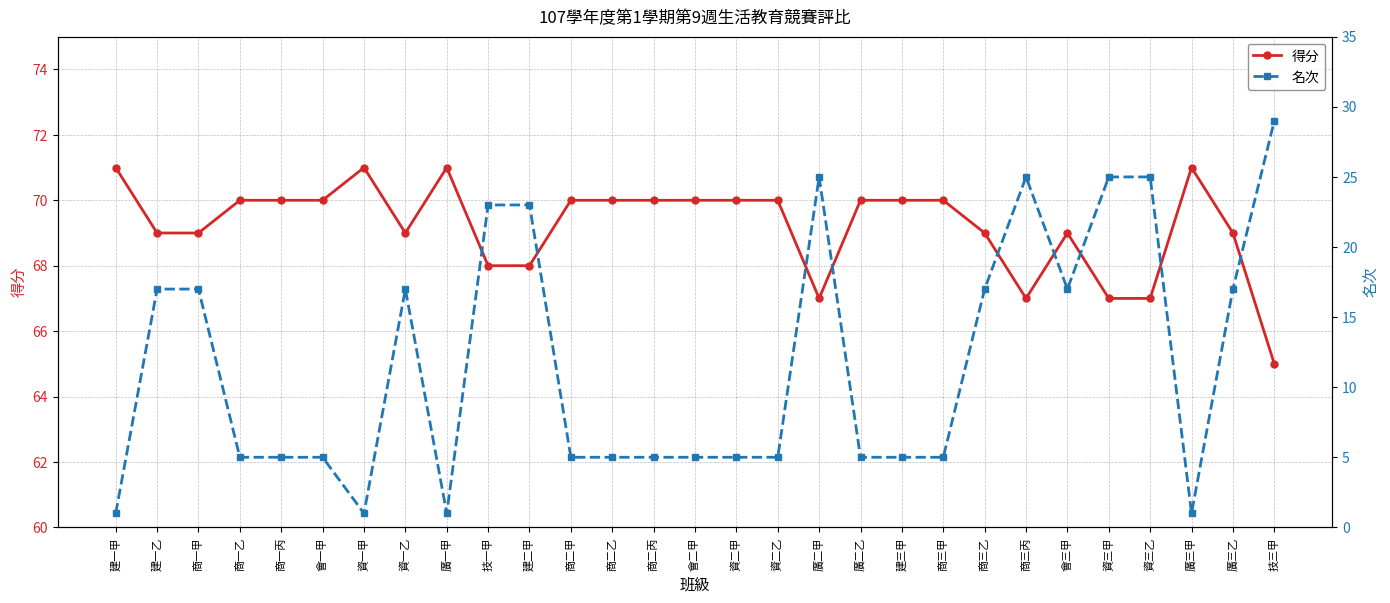

True or false: 得分 has more than 0 points higher than both neighbors.

True